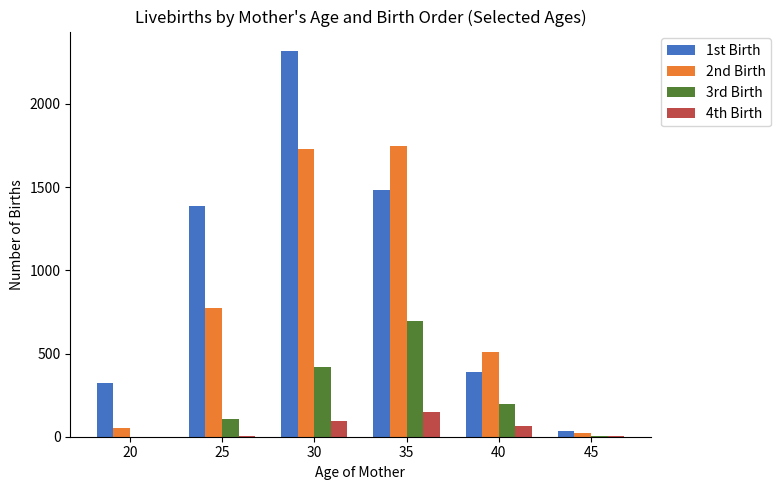

The value of 3rd Birth at 40 is 342. True or false?

False